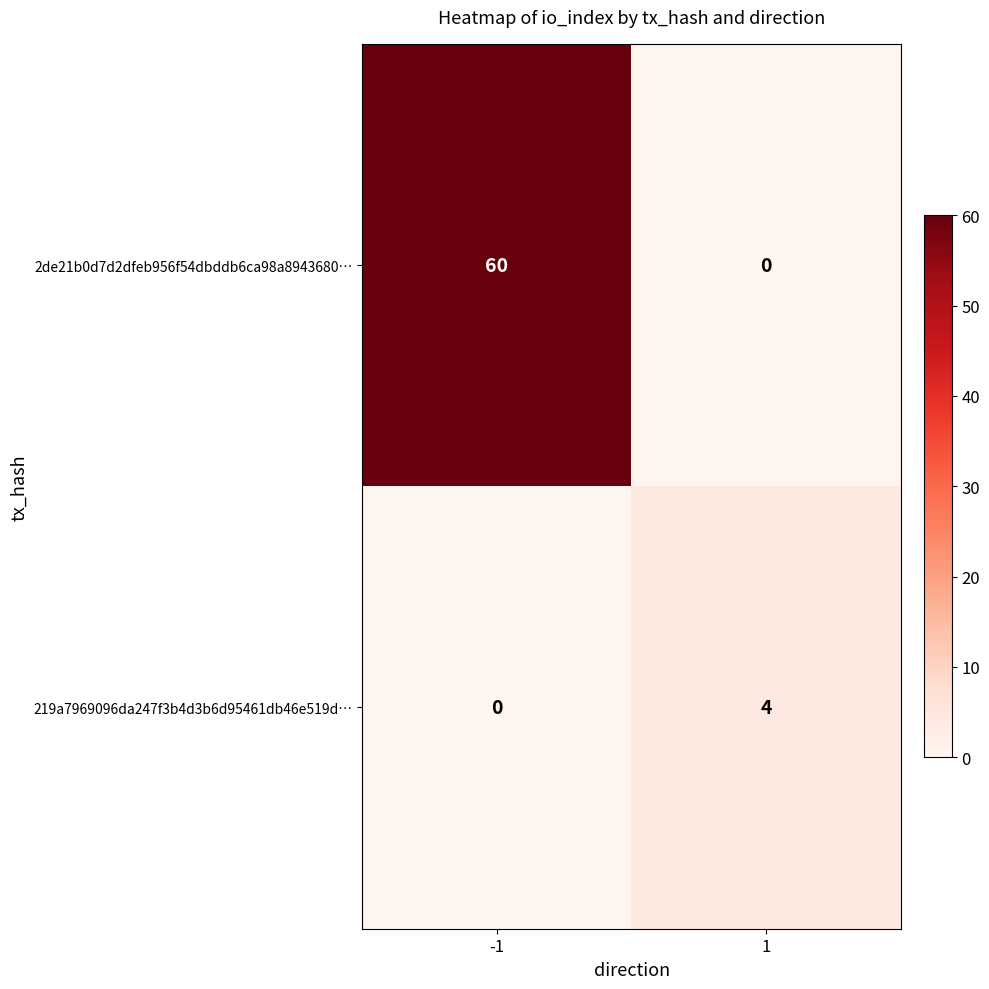

What is the sum of all 219a7969096da247f3b4d3b6d95461db46e519d… values?

4